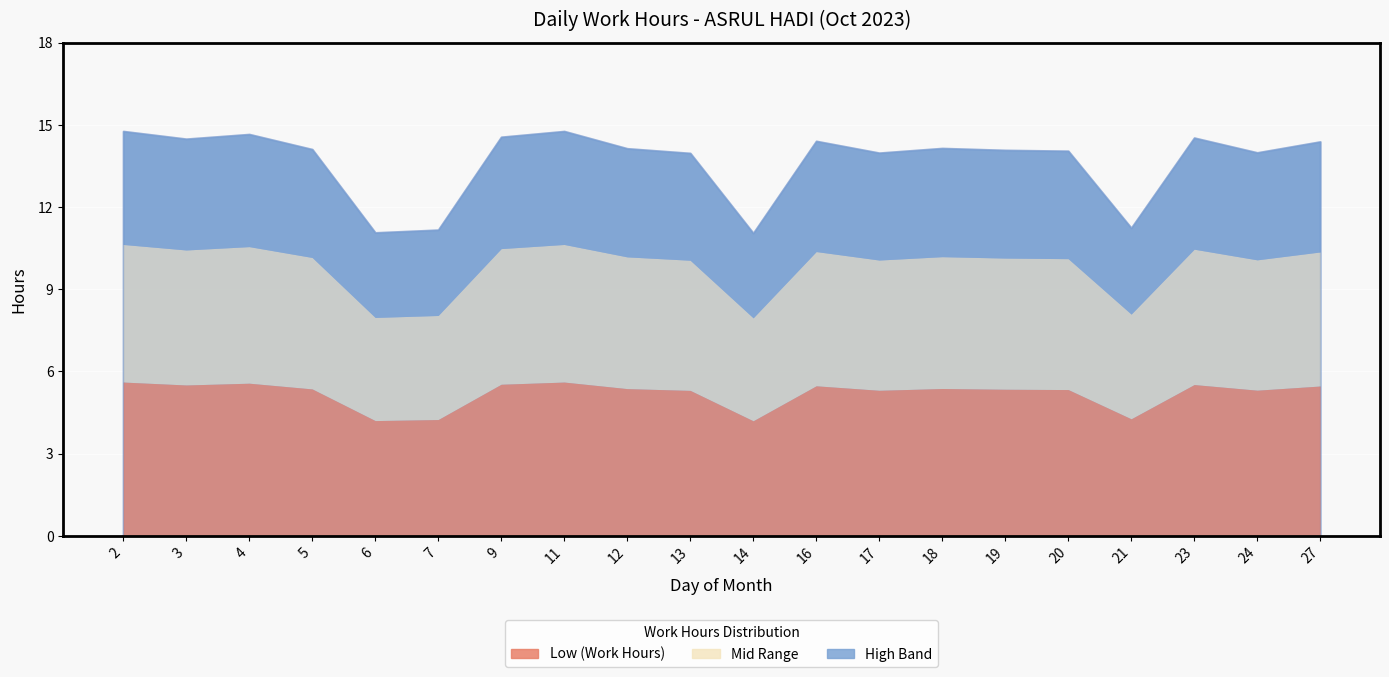

True or false: Break Total and Low (Work Hours) intersect in this chart.

False